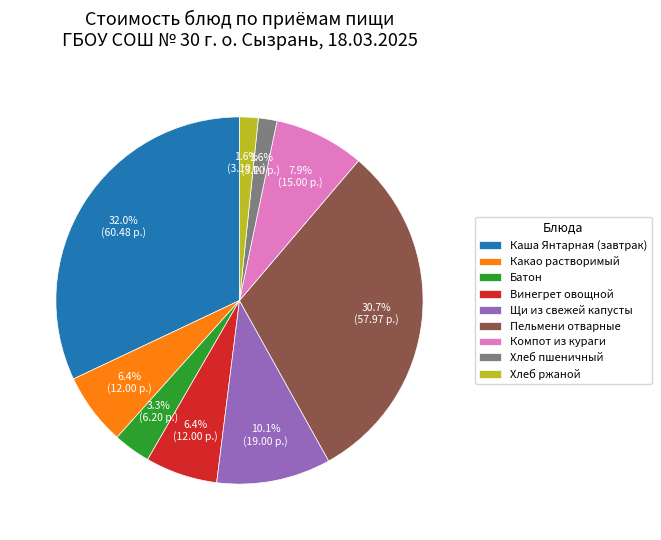

To the nearest percent, what percentage of the pie is Какао растворимый?

6%